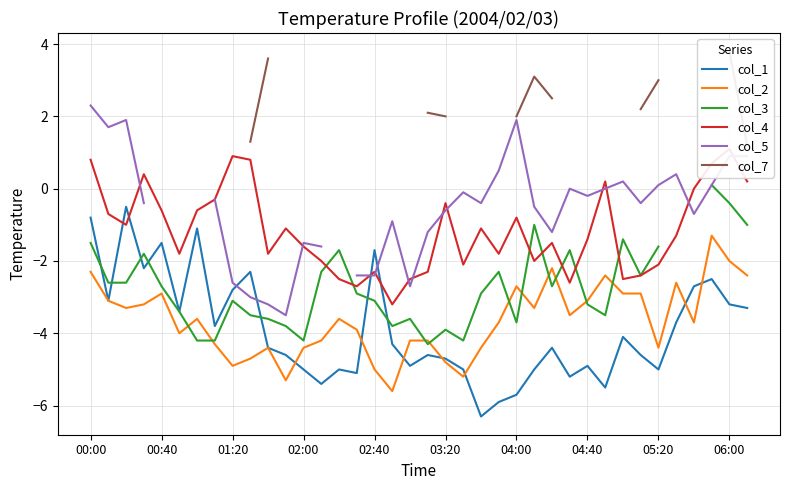

True or false: col_7 has more than 0 interior local peaks.

True